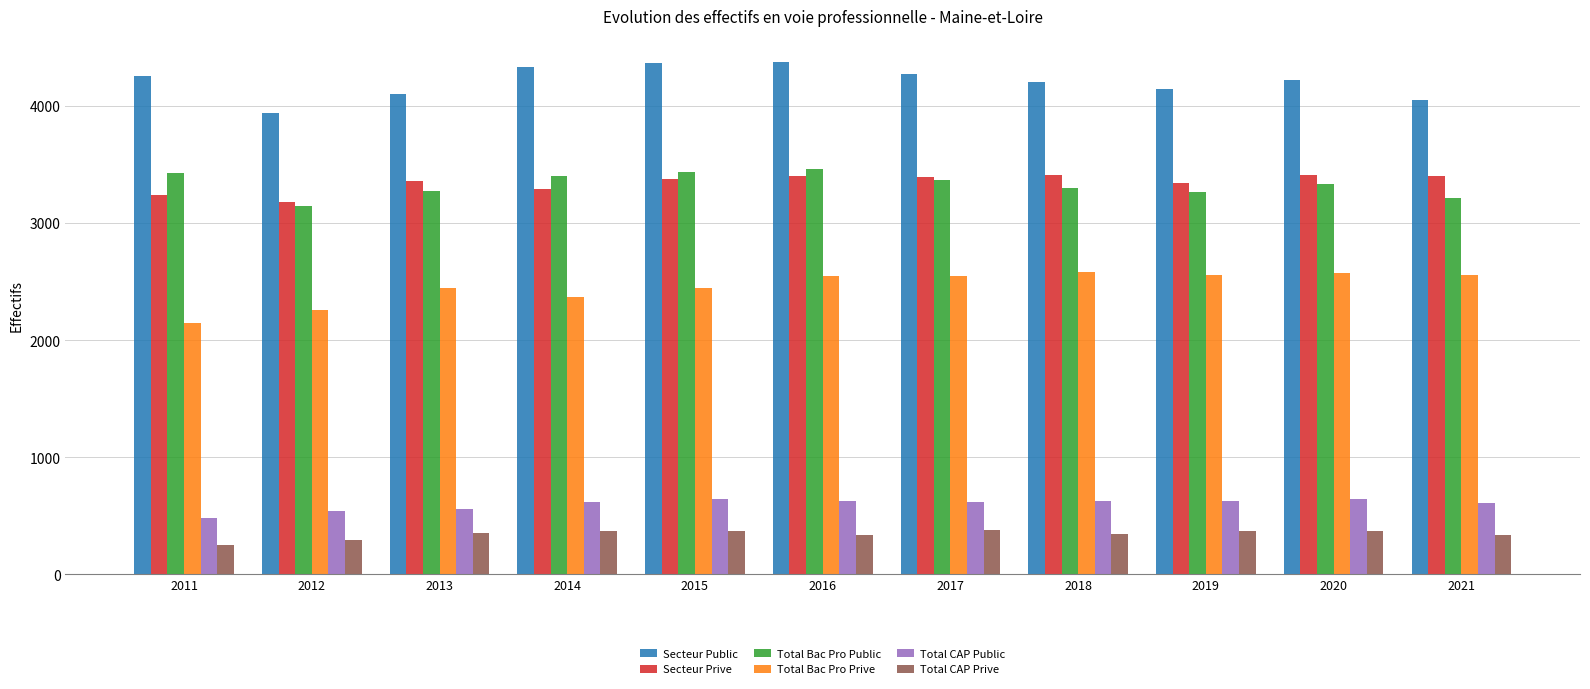

The value of Secteur Public at 2015 is 2737. True or false?

False